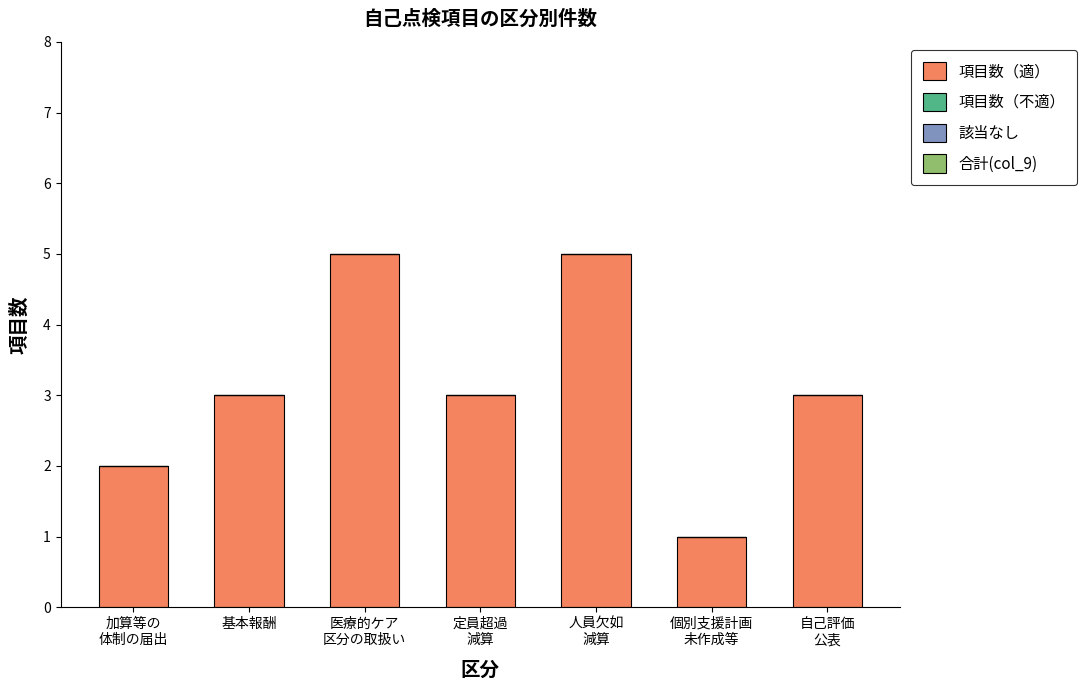

What is the approximate value at 基本報酬?

3